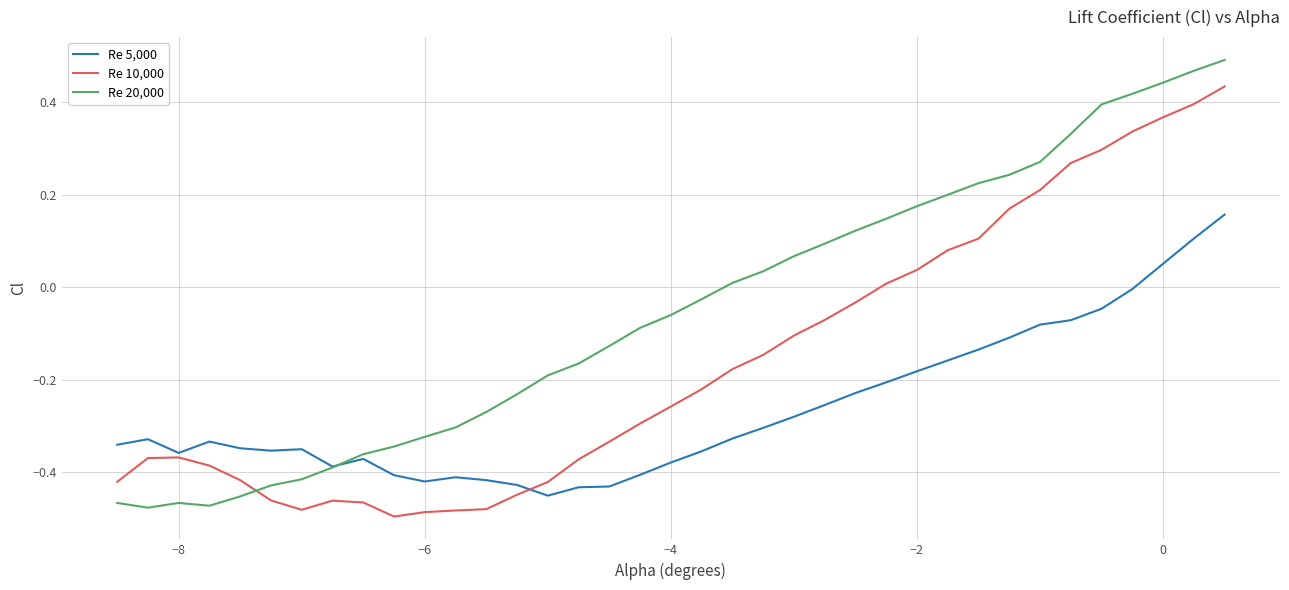

Rank the series by their average value, from lowest to highest.

Re 5,000, Re 10,000, Re 20,000